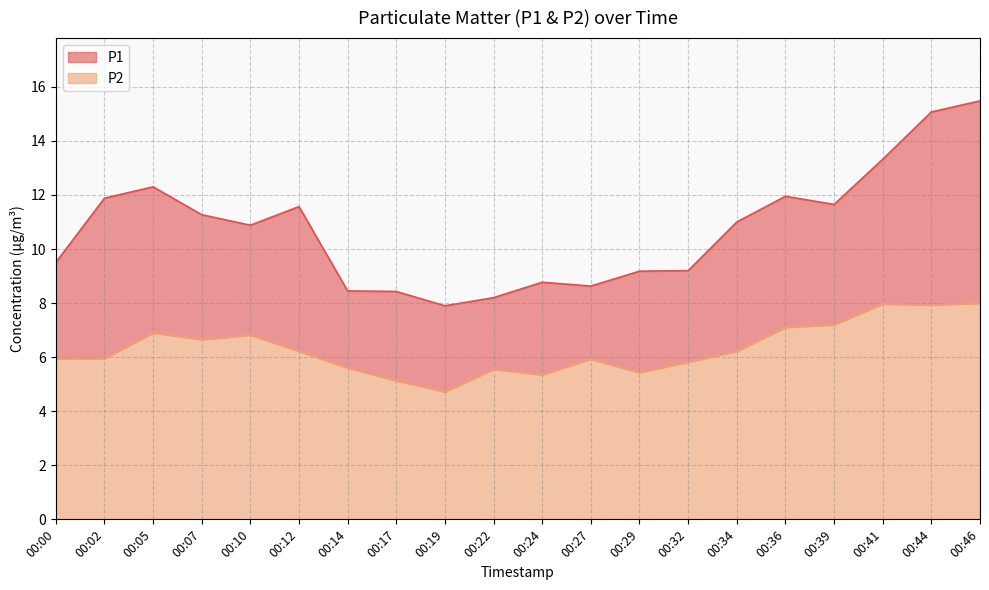

The P2 series shows 6.2 at 00:34. True or false?

True